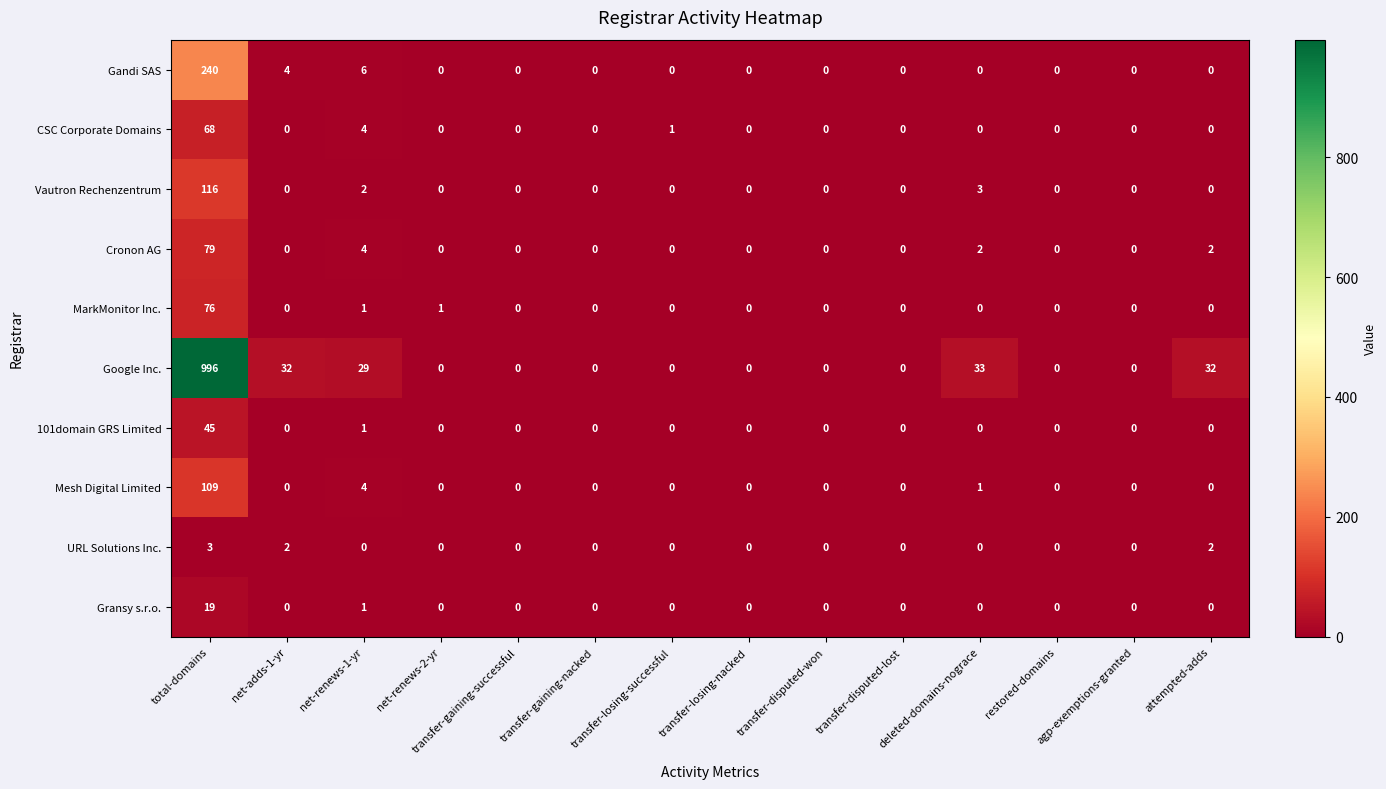

What is the difference between the maximum and second lowest values in the Gransy s.r.o. series?

19